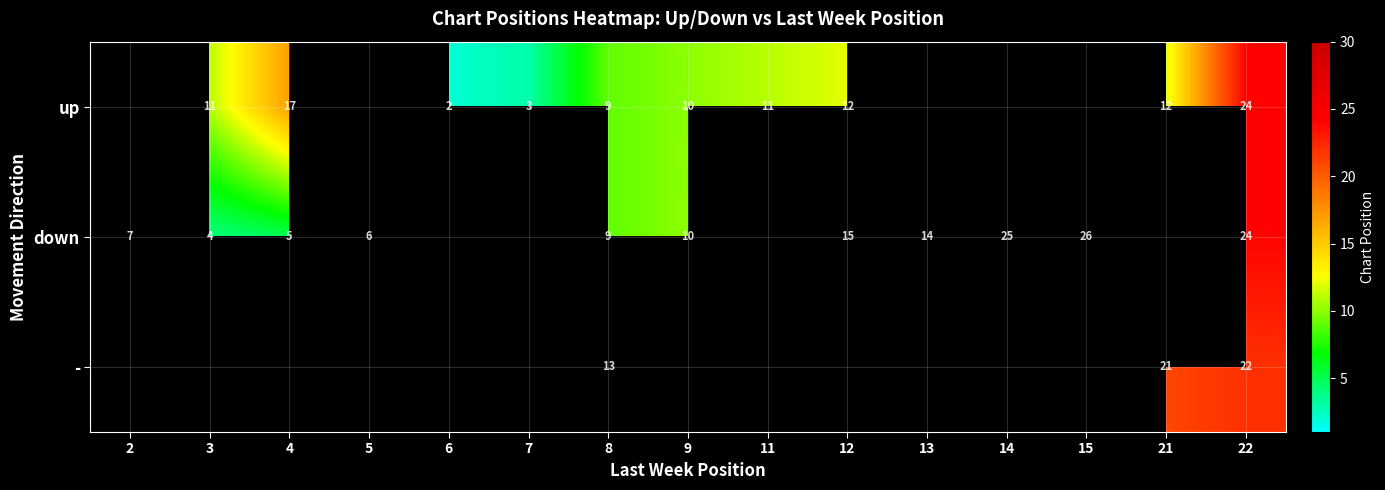

True or false: down has a value of 26 at 15.

True